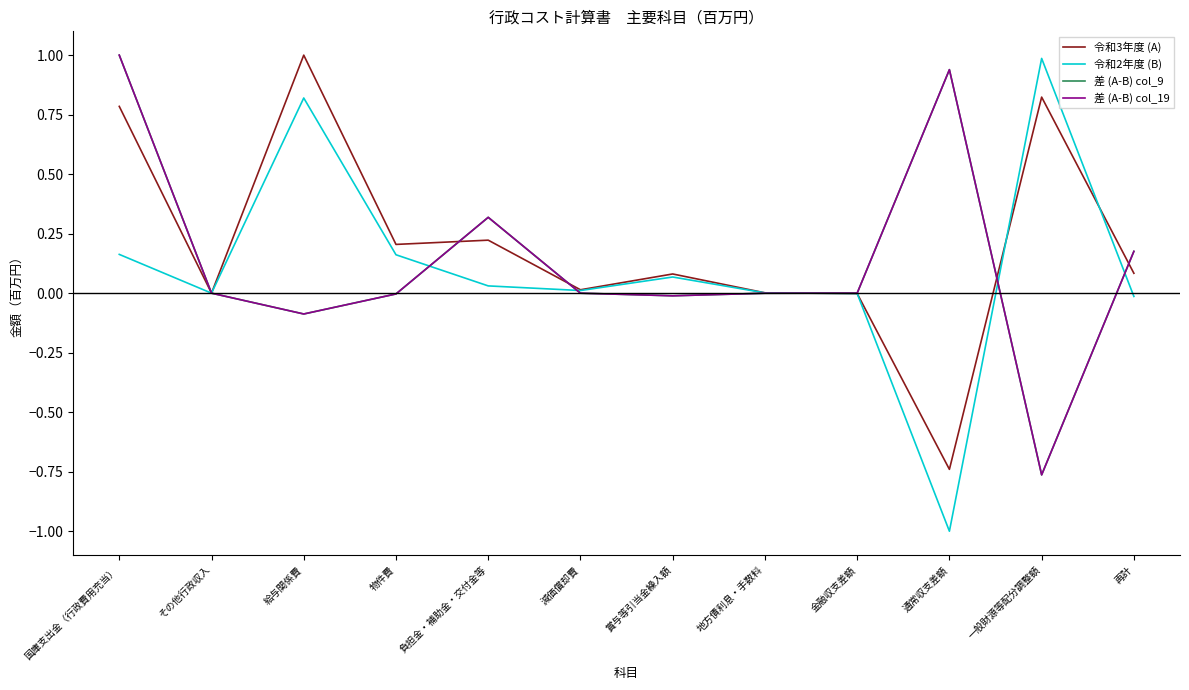

Where does the 令和3年度 (A) series first go above 0?

国庫支出金（行政費用充当）